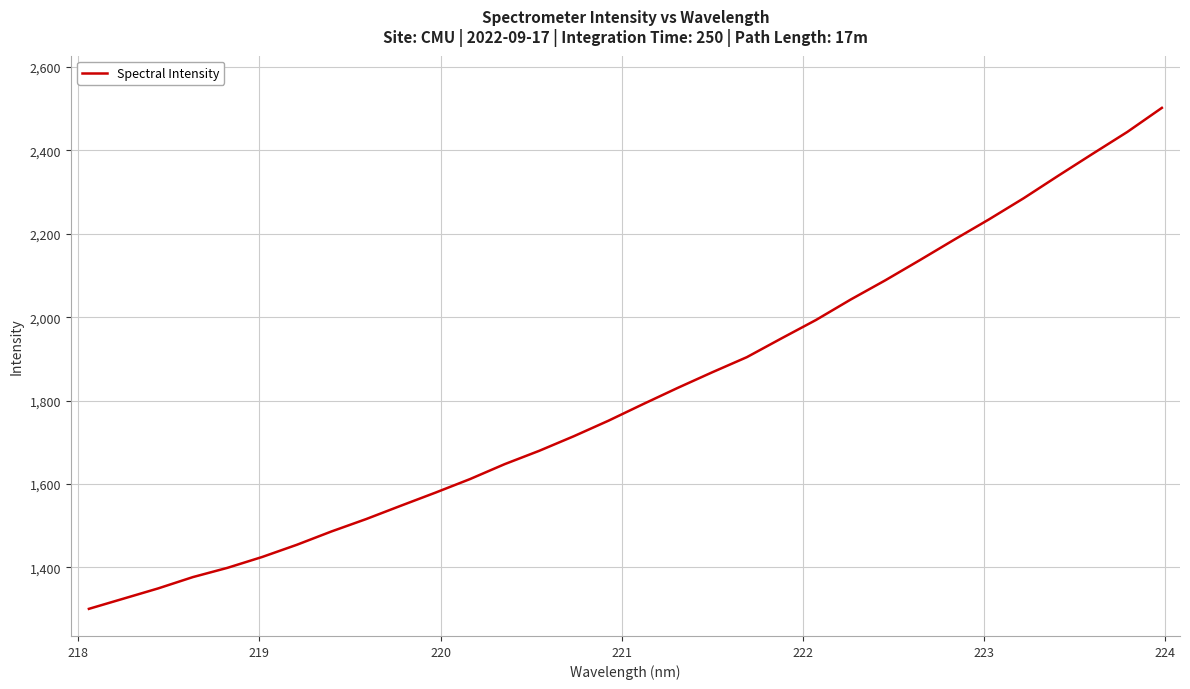

What is the greatest value displayed?

2501.8